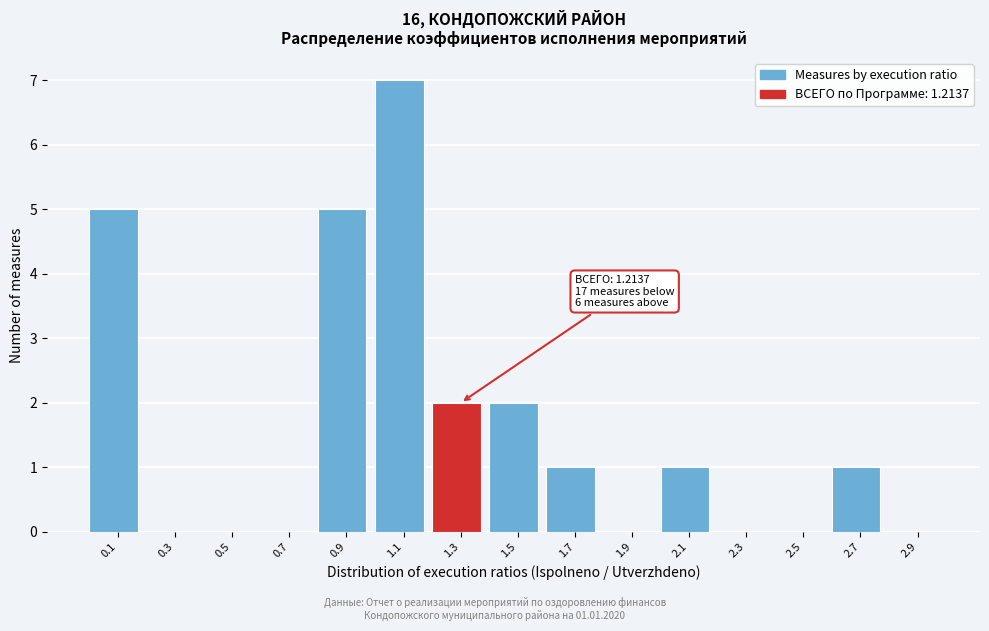

Which range on the x-axis has the tallest bar?

1.0 to 1.2